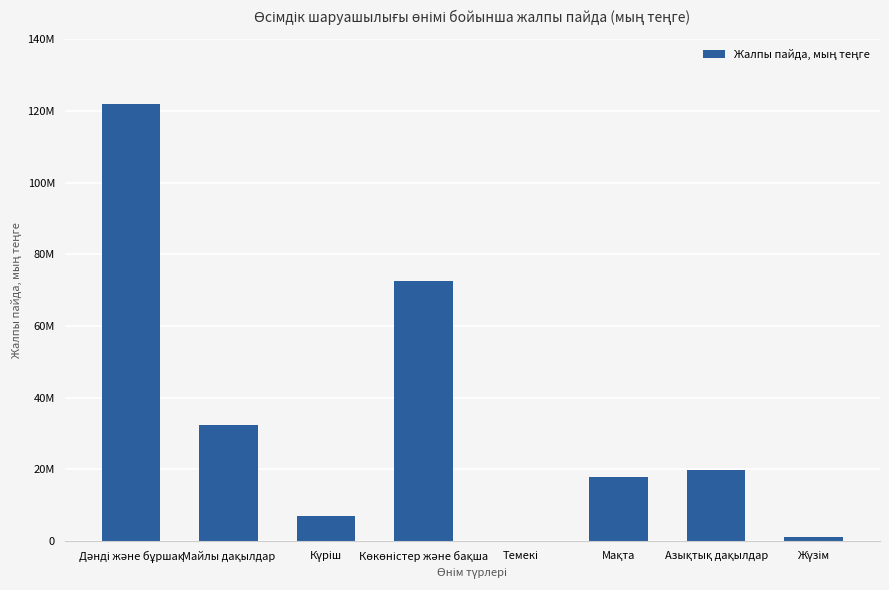

Which category has the highest value across all series?

Дәнді және бұршақ